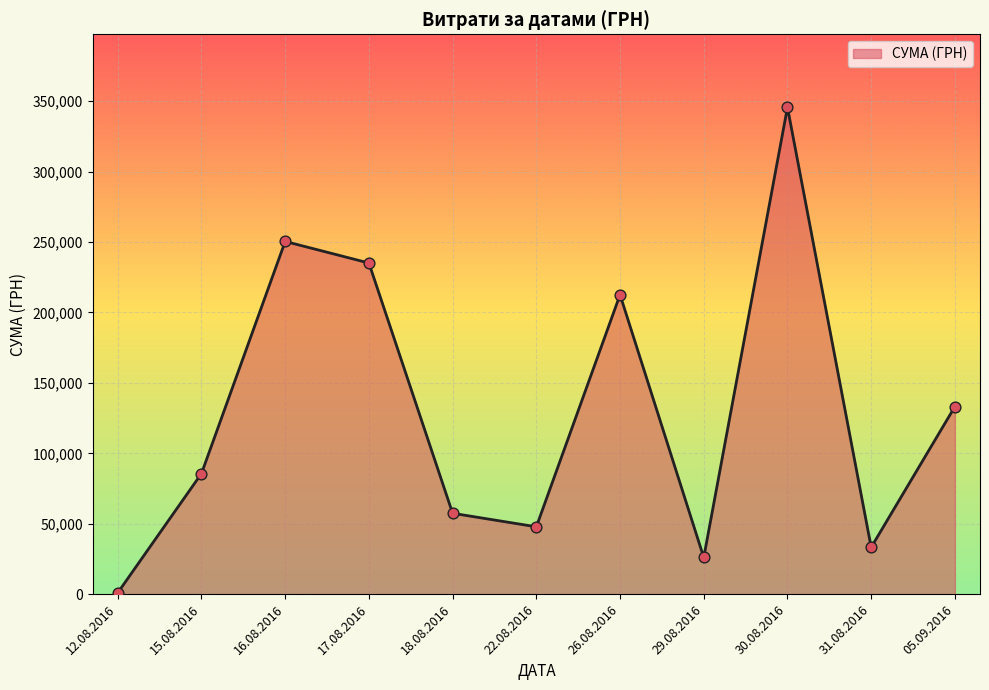

Approximately how many times larger is the value at 22.08.2016 compared to 16.08.2016?

0.2